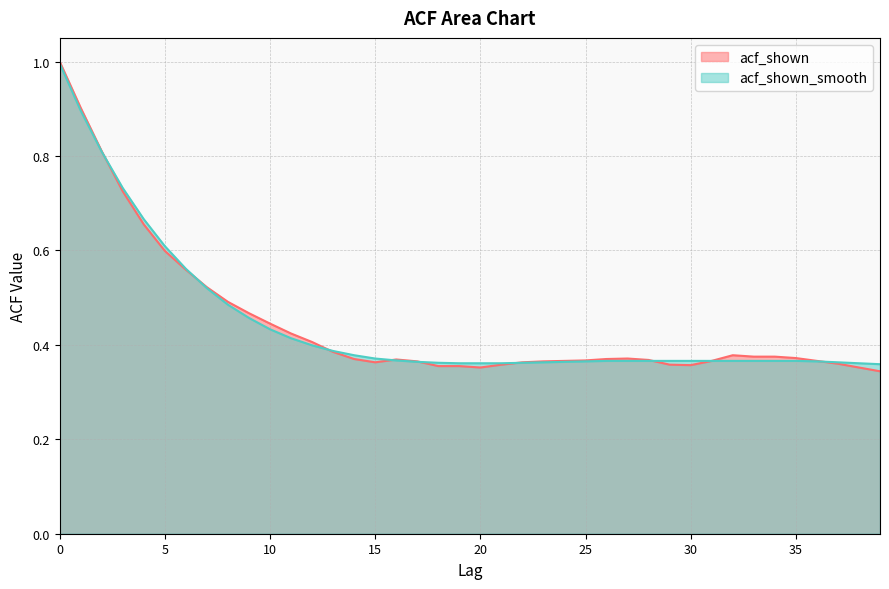

What is the average value of the acf_shown series?

0.4